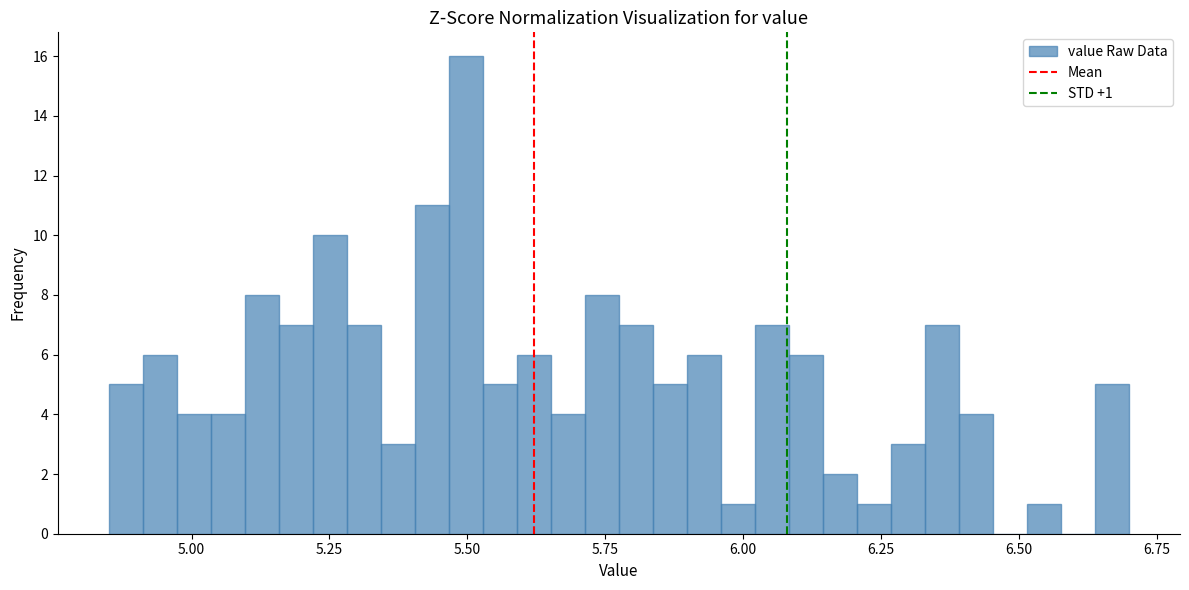

Around what value on the x-axis is the tallest bar? Give the approximate position of its centre, as read against the axis.

5.50